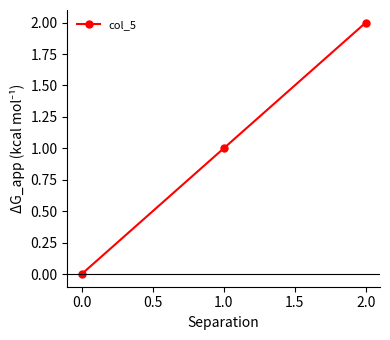

What is the label of the 1st point from the right?

2.0